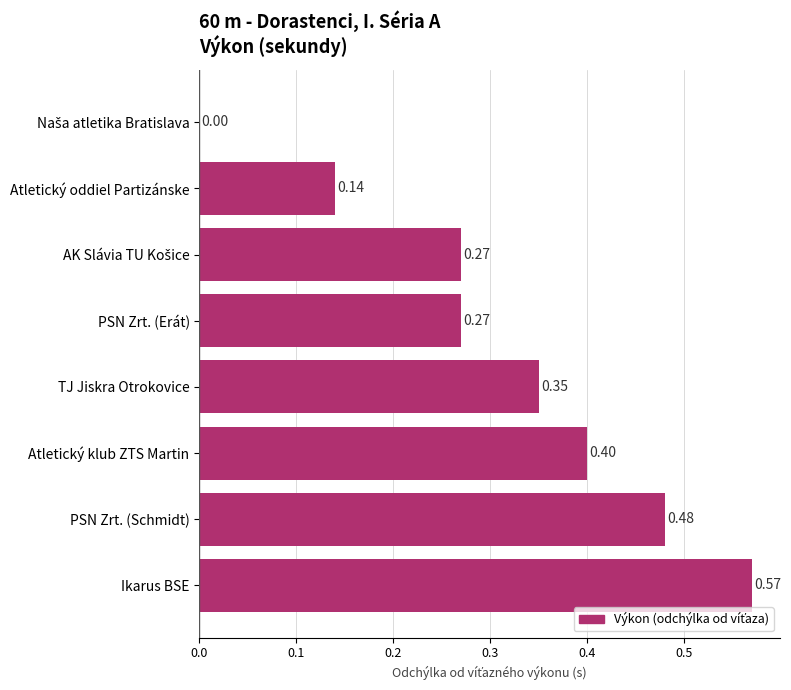

What is the sum of all values?

2.5